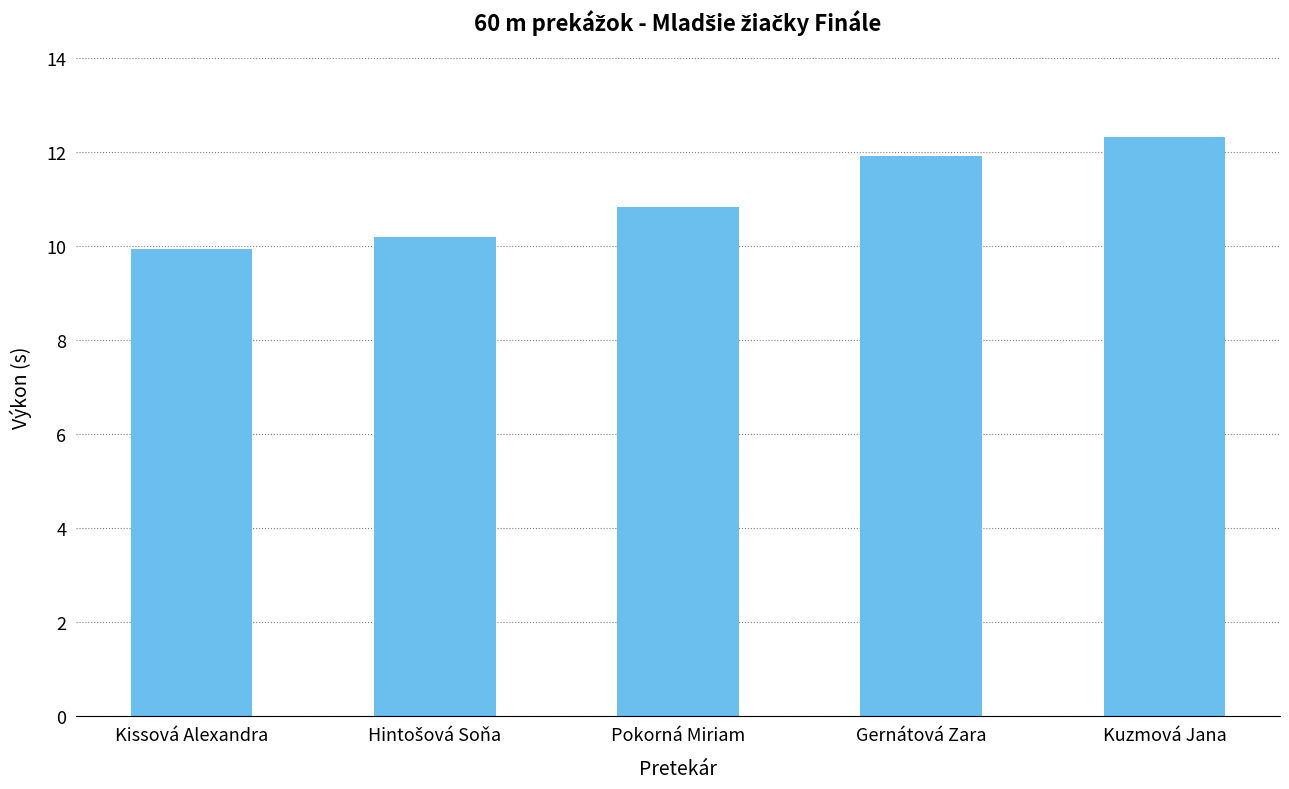

At which category does the chart reach its minimum across all series?

Kissová Alexandra